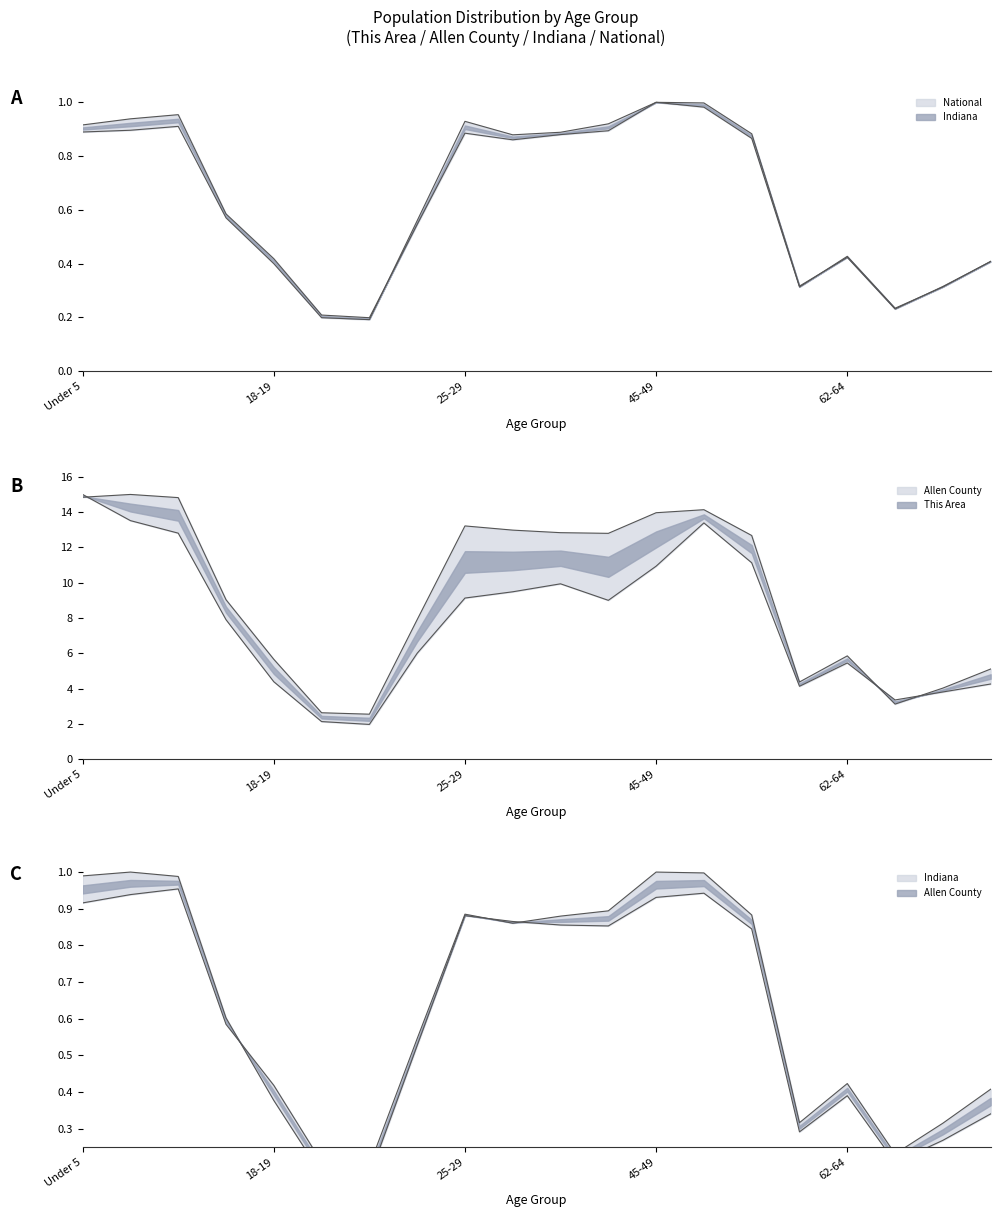

How many data points in This Area are less than 9?

10